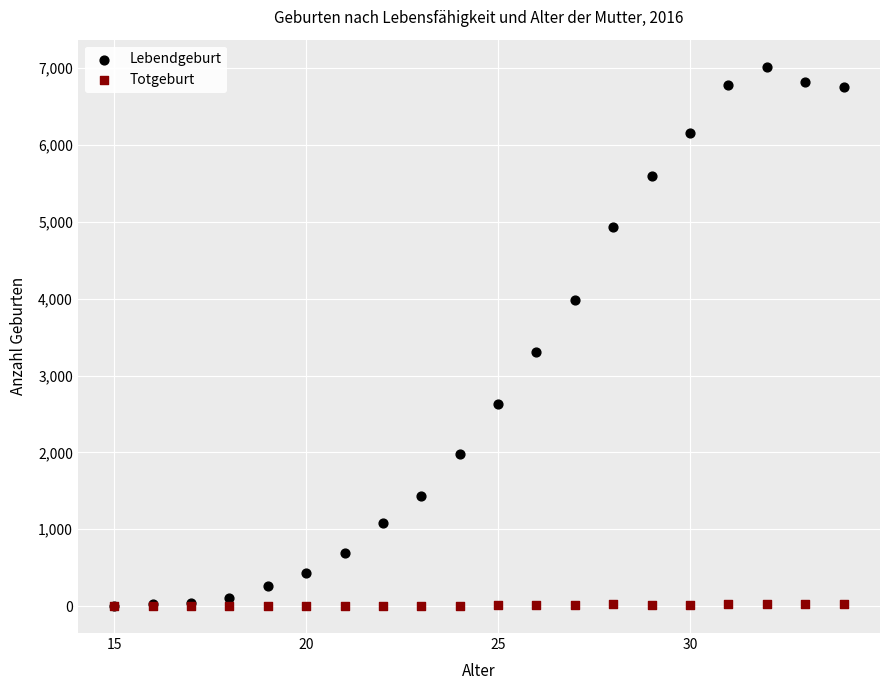

Which series contains the highest Y value?

Lebendgeburt